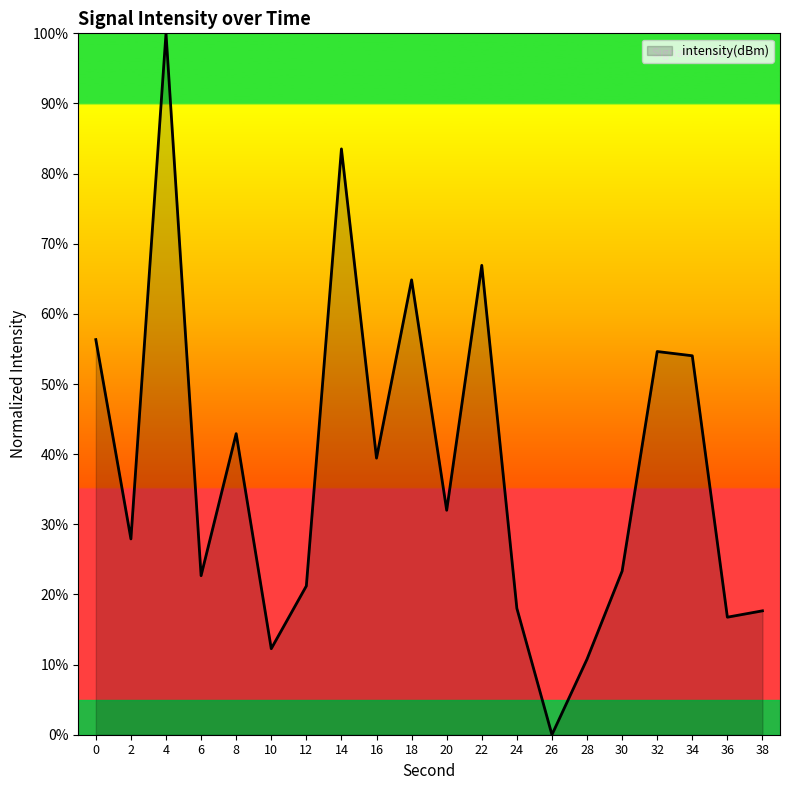

Between 38 and 34, which is larger?

34